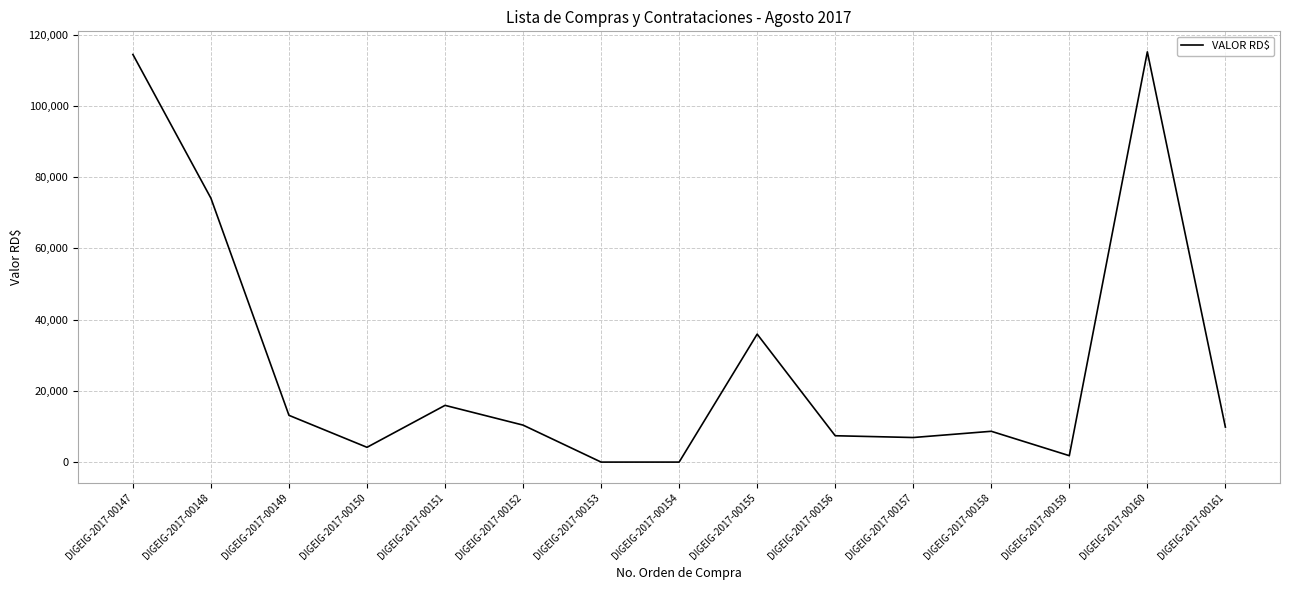

Does the chart display data point markers on the line(s)?

No